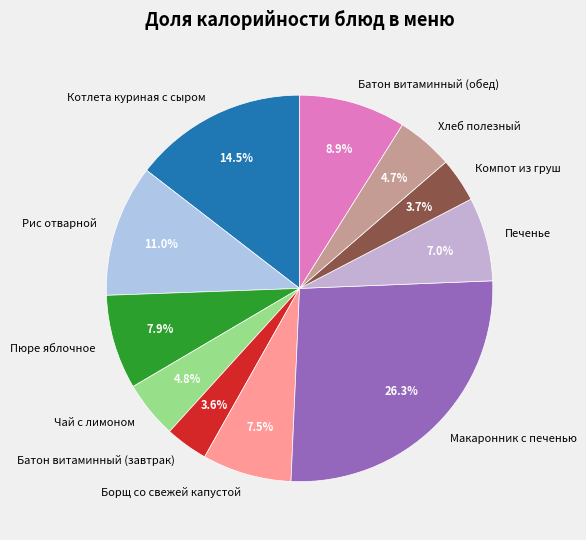

True or false: Компот из груш accounts for 4% of the total.

True